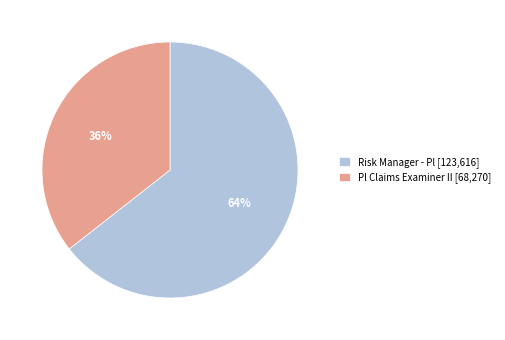

The Risk Manager - Pl slice represents 64% of the pie. True or false?

True